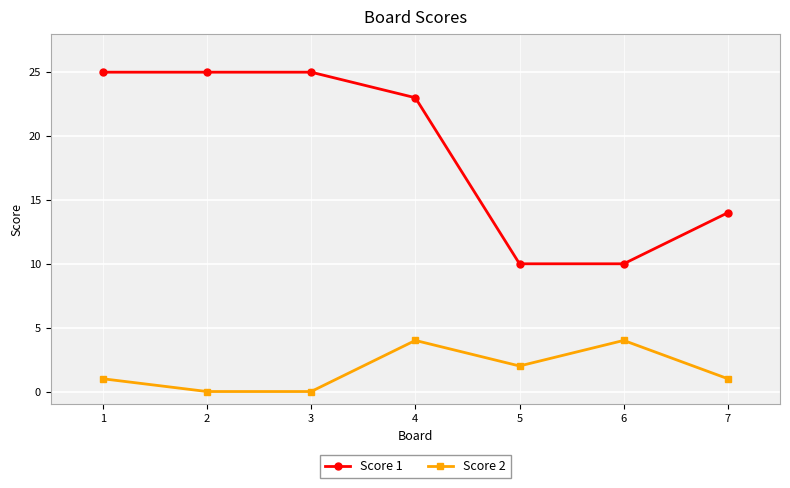

Does the chart have visible grid lines?

Yes